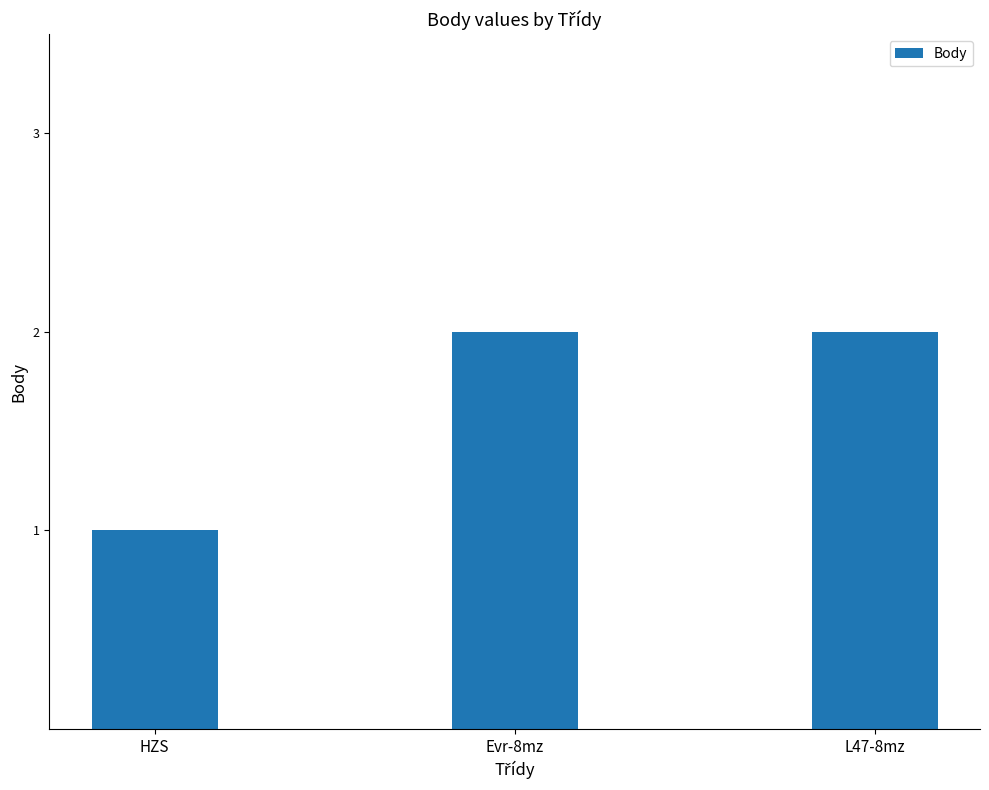

Are the bars grouped side by side (vs. stacked)?

No